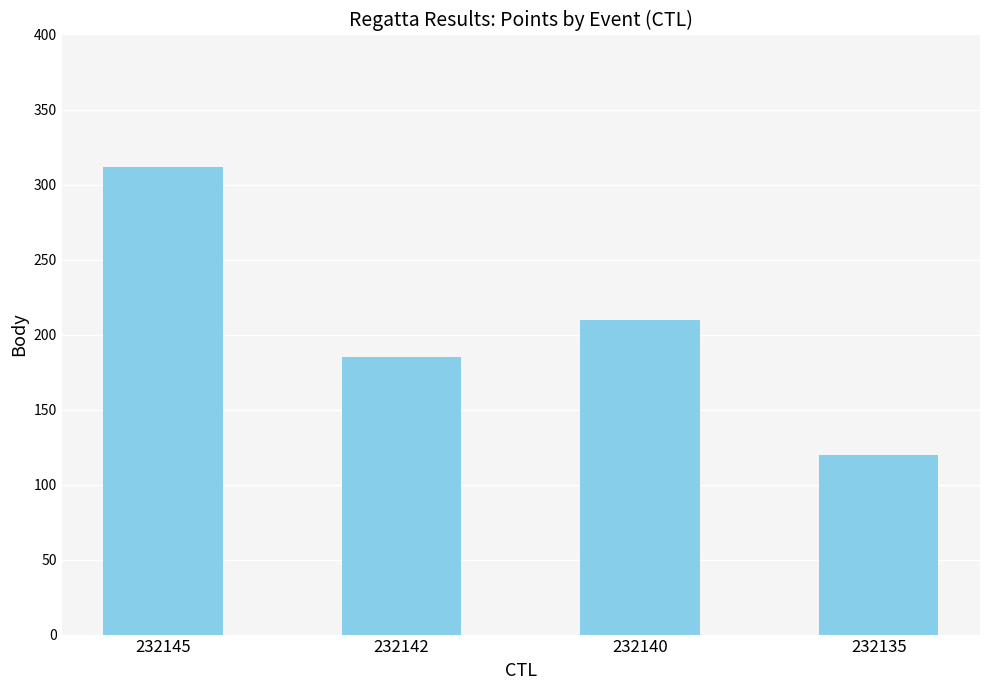

Reading right to left, list all the values displayed in this chart.

120	210	185	312